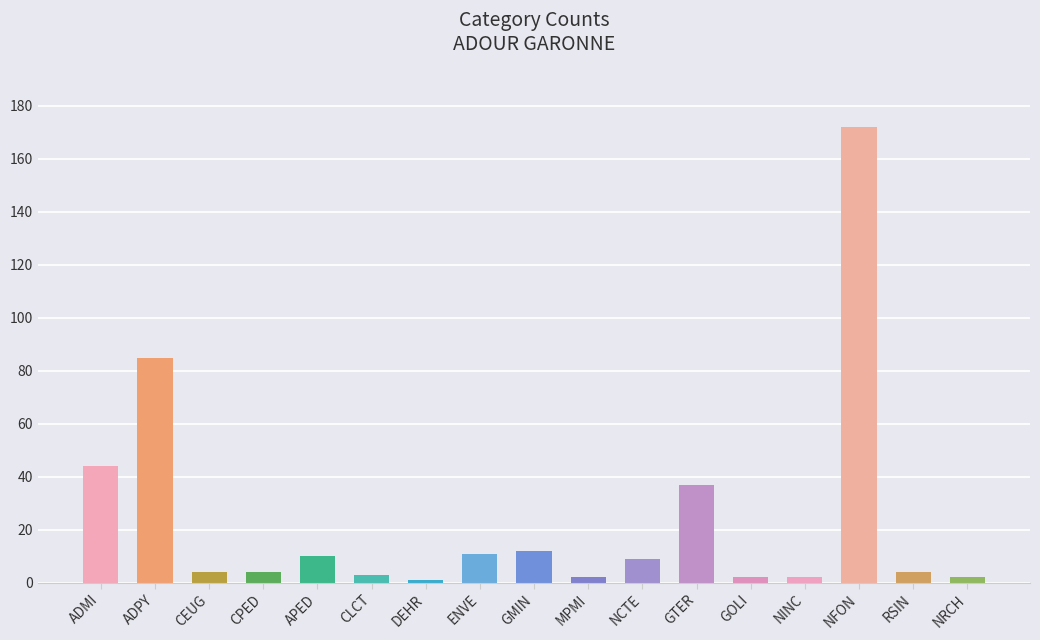

Reading left to right, extract all data points from this chart.

44	85	4	4	10	3	1	11	12	2	9	37	2	2	172	4	2